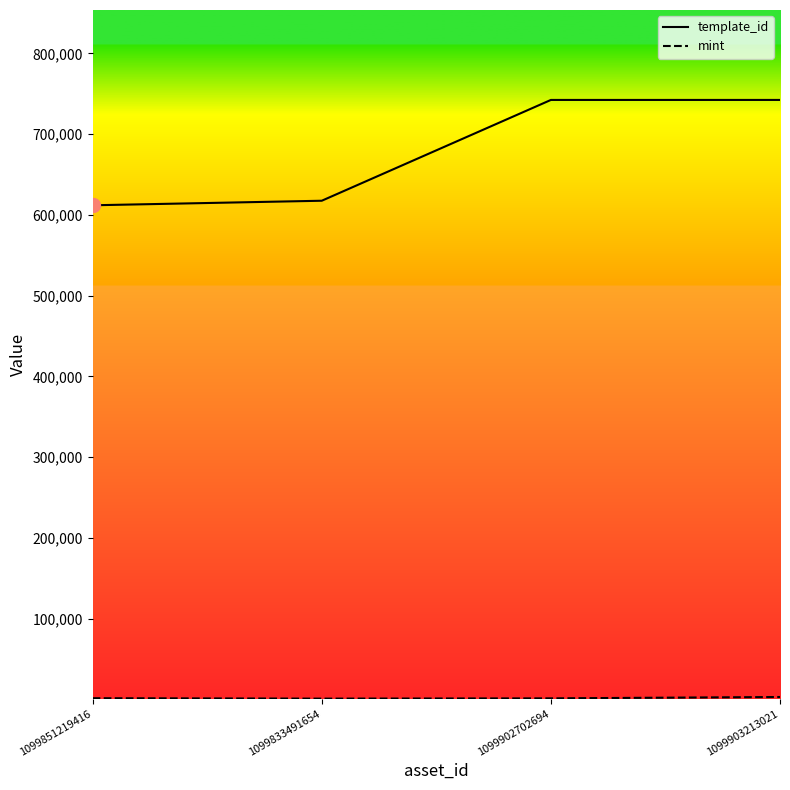

True or false: template_id has a value of 611865 at 1099851219416.

True